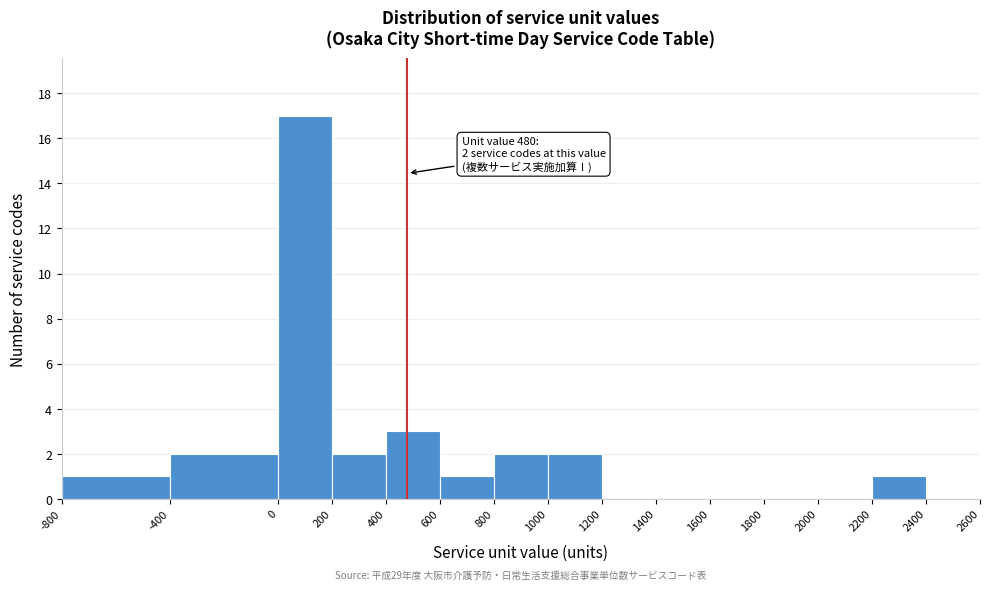

Over which range of the x-axis is the bar tallest?

0 to 200